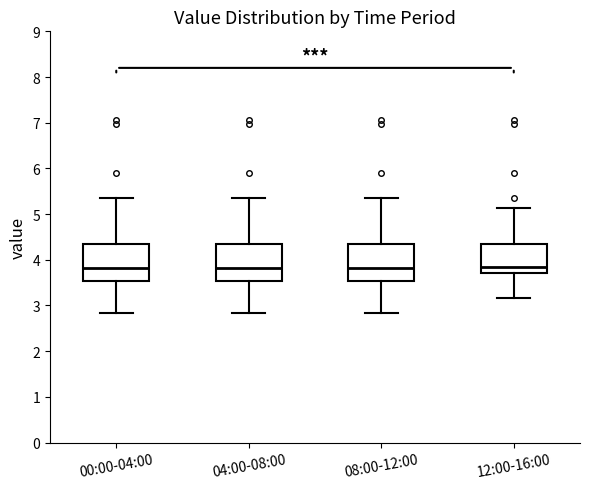

Reading left to right, read every box against the y-axis: the position of its median line, the range the box covers, and the ends of its whiskers. The values are not printed on the chart, so give them approximately, as read against the axis.

00:00-04:00: median 3.8, box 3.5 to 4.3, whiskers 2.8 to 5.4
04:00-08:00: median 3.8, box 3.5 to 4.3, whiskers 2.8 to 5.4
08:00-12:00: median 3.8, box 3.5 to 4.3, whiskers 2.8 to 5.4
12:00-16:00: median 3.9, box 3.7 to 4.3, whiskers 3.2 to 5.1